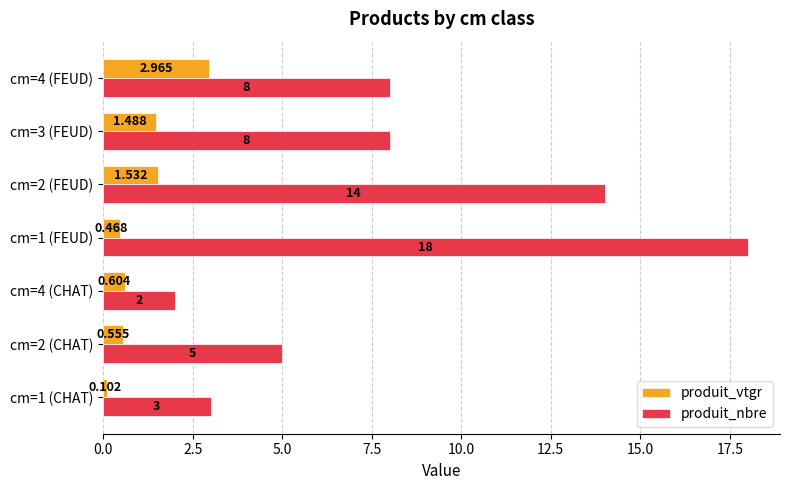

Which series changed the most between cm=4 (CHAT) and cm=2 (FEUD)?

produit_nbre